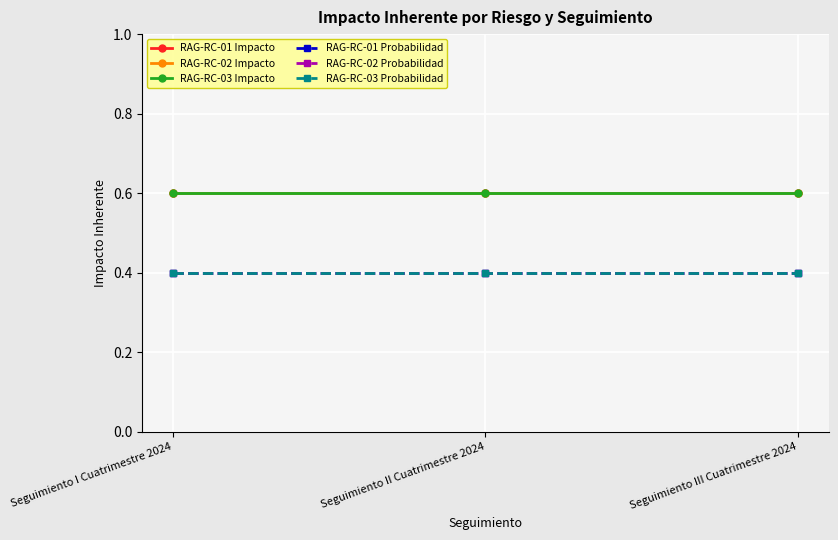

What is the sum of all RAG-RC-01 Impacto values?

1.8